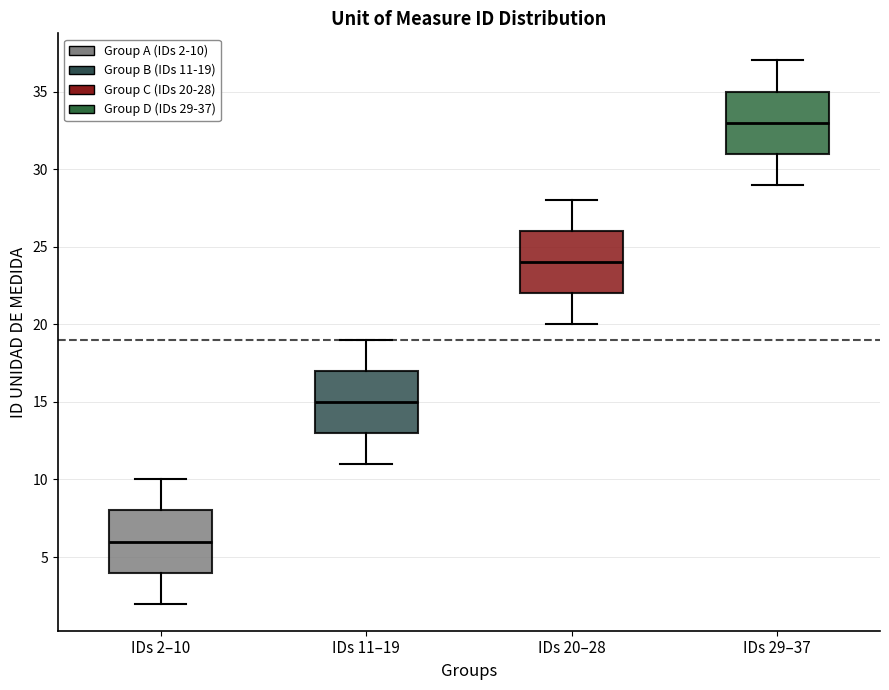

Which box's median line is the highest?

IDs 29–37